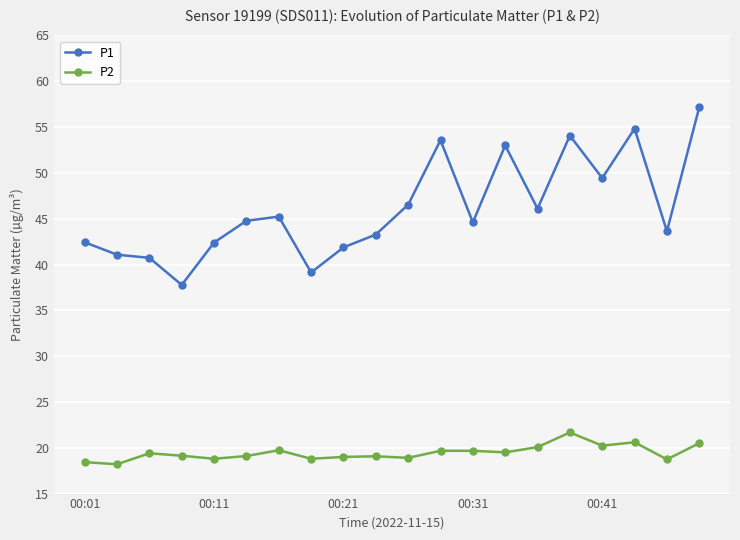

What is the value of the P1 point at the 16th from the left?

54.1